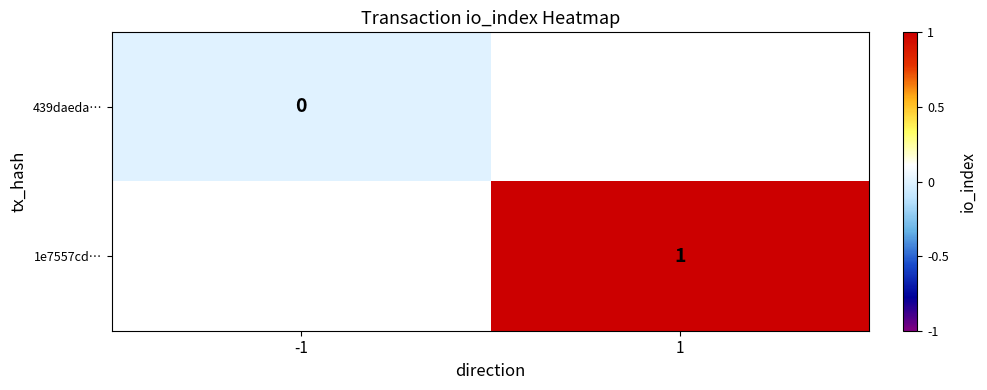

Is the value of 1e7557cd… at 1 greater than the value of 439daeda… at -1?

Yes